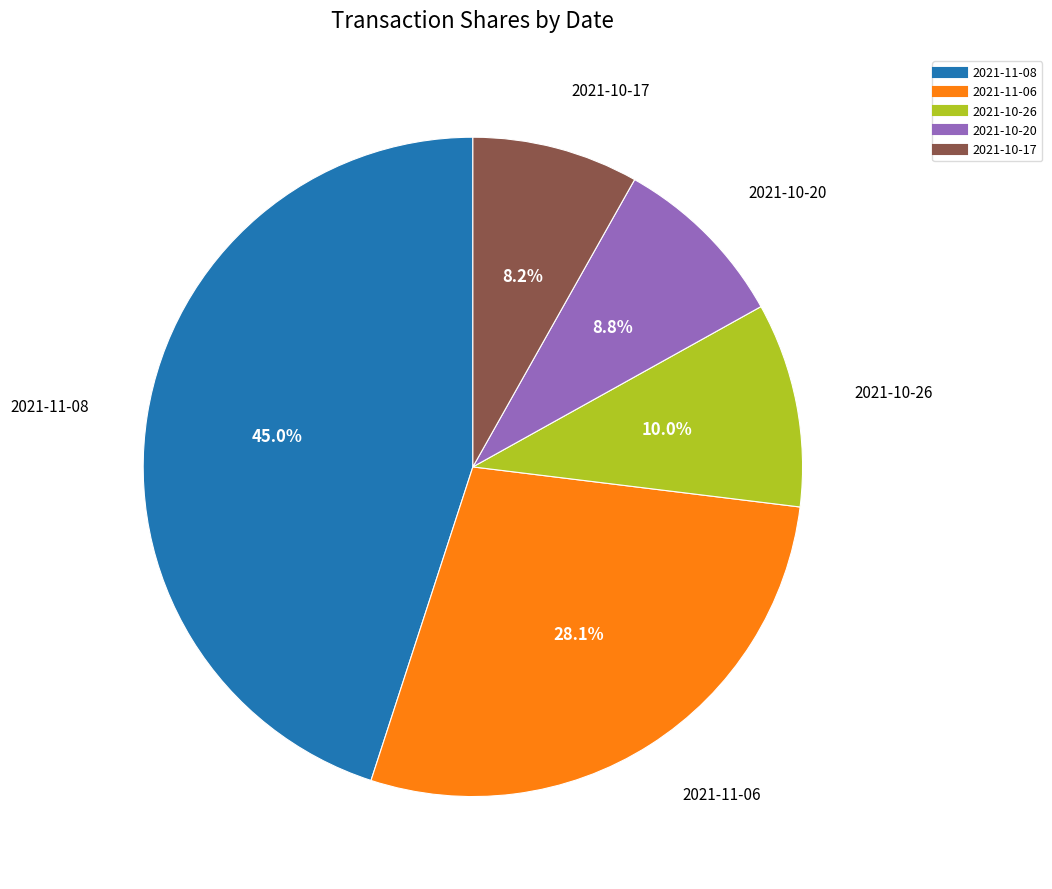

Rank the categories by value from lowest to highest.

2021-10-17, 2021-10-20, 2021-10-26, 2021-11-06, 2021-11-08